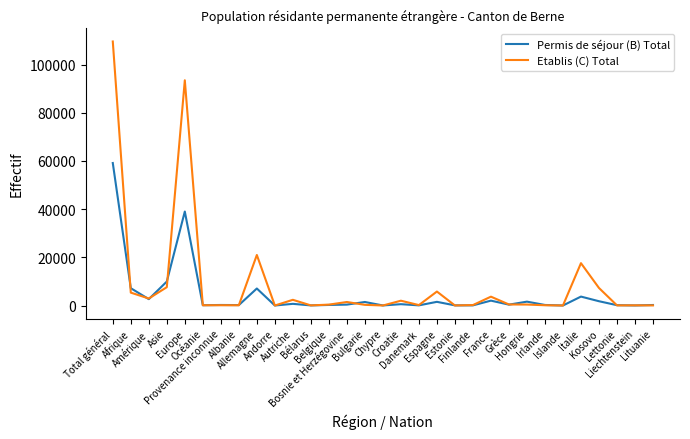

Where is Etablis (C) Total nearest to the value 54795?

Allemagne